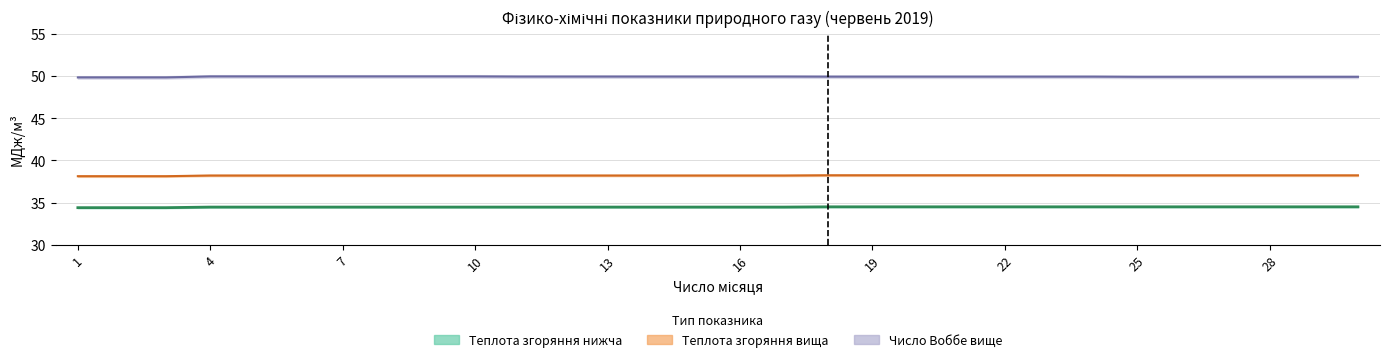

True or false: Теплота згоряння вища (МДж/м3) has a value of 59.5 at 28.

False